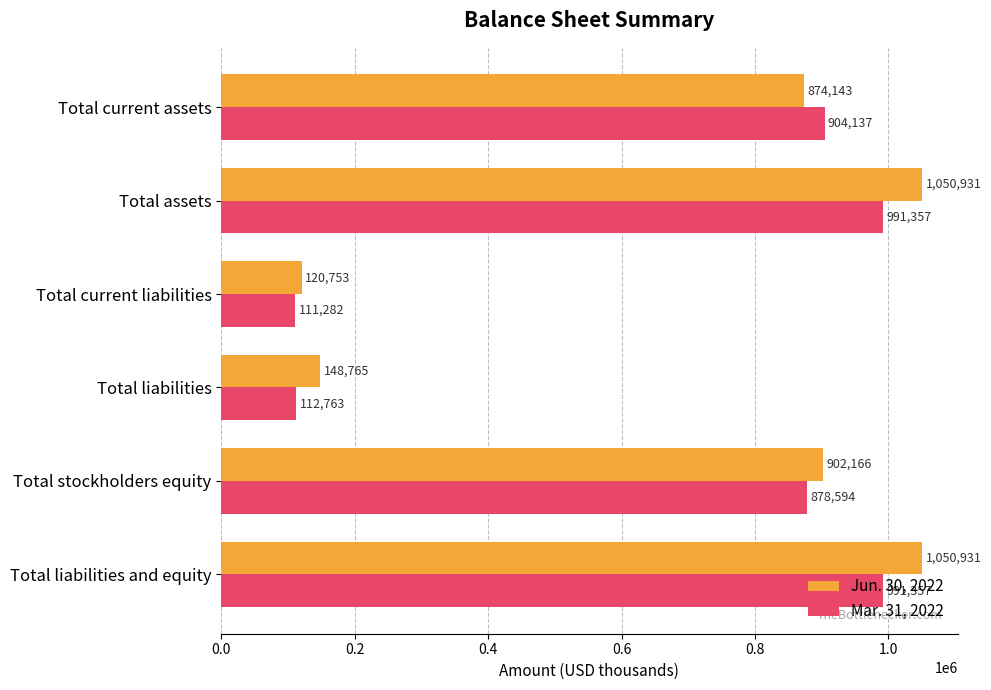

The value of Mar. 31, 2022 at Total liabilities and equity is 1503653. True or false?

False